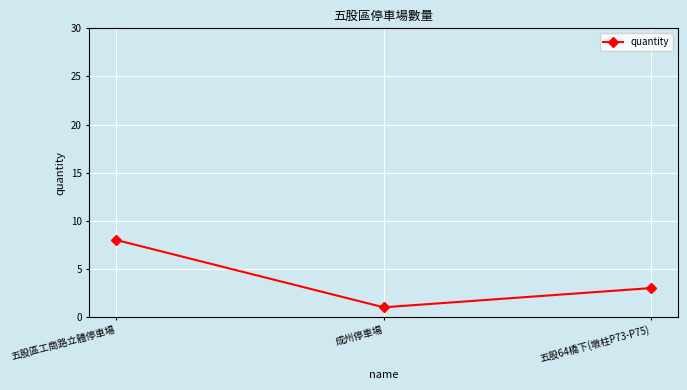

List the labels in order of value, largest first.

五股區工商路立體停車場, 五股64橋下(墩柱P73-P75), 成州停車場